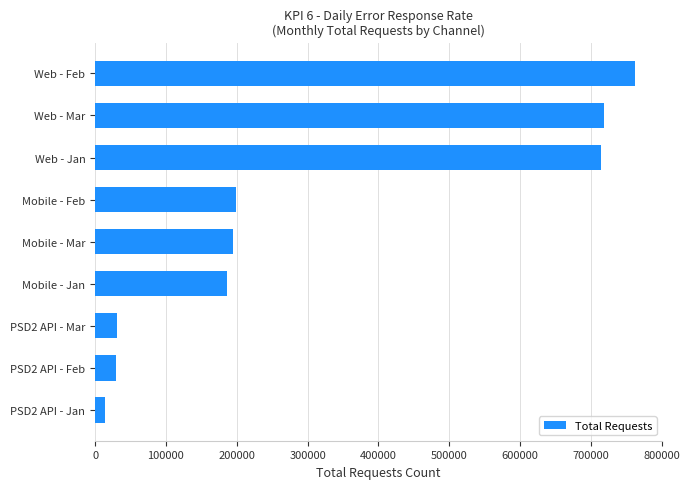

Where is the data nearest to the value 388625?

Mobile - Feb